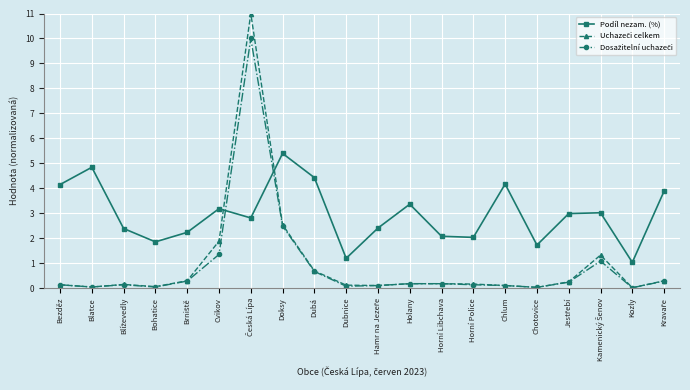

At which label does Podíl nezam. (%) reach its minimum?

Kozly